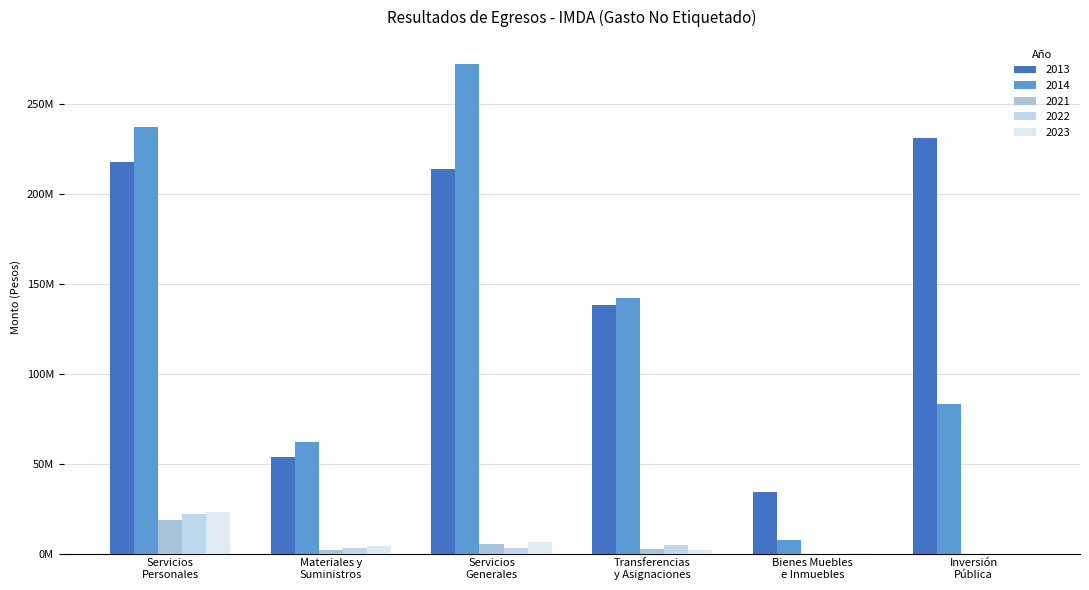

What is the highest value of the 2014 series?

272009833.1